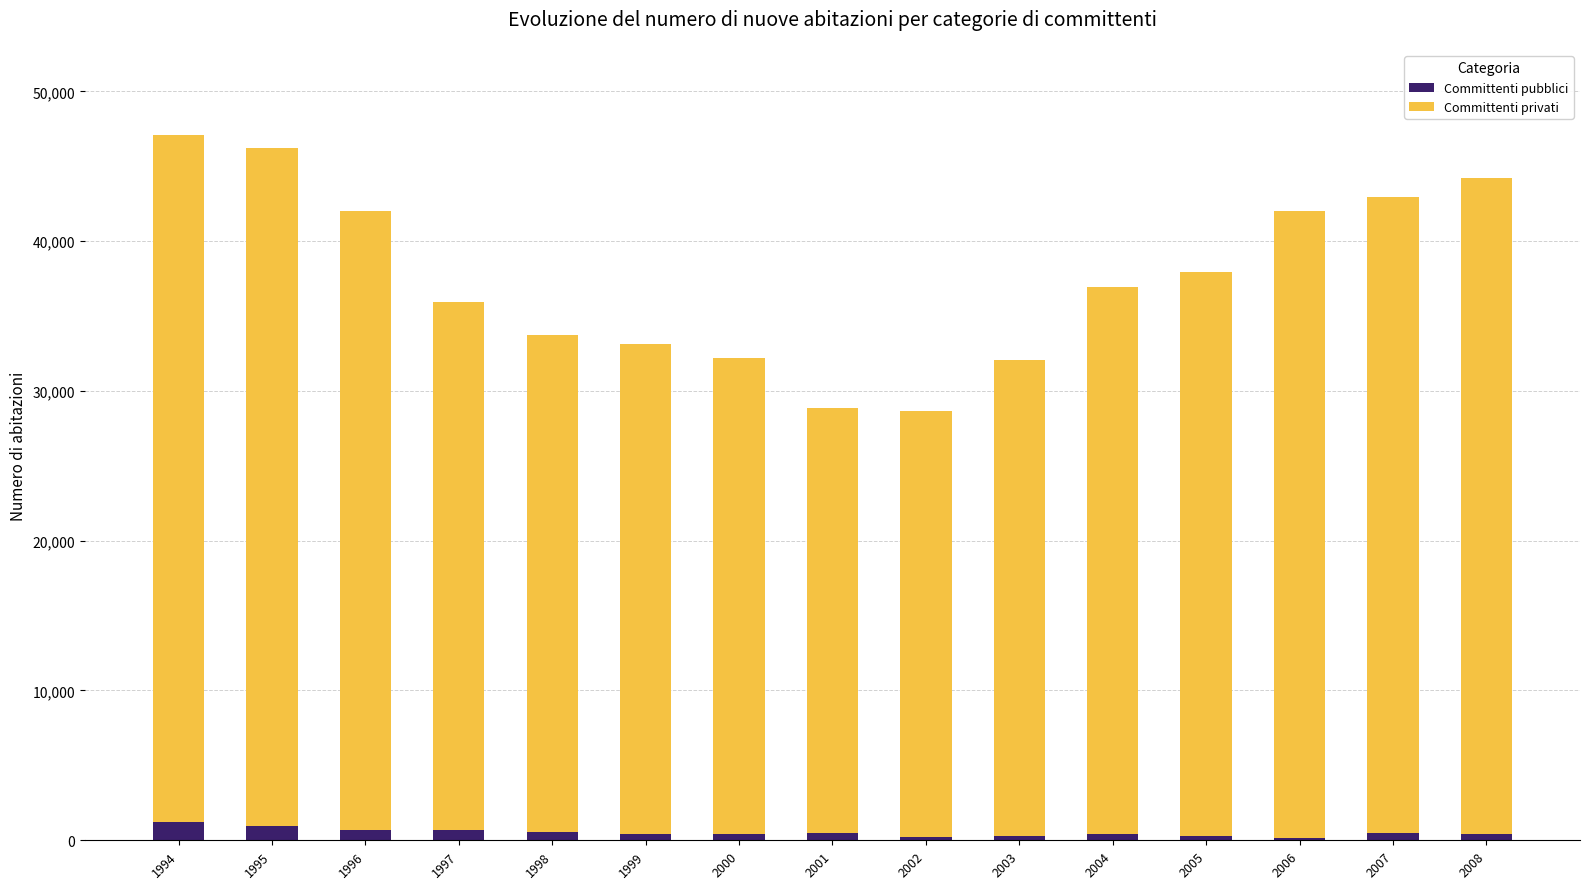

True or false: Committenti pubblici has a value of 427 at 1999.

True